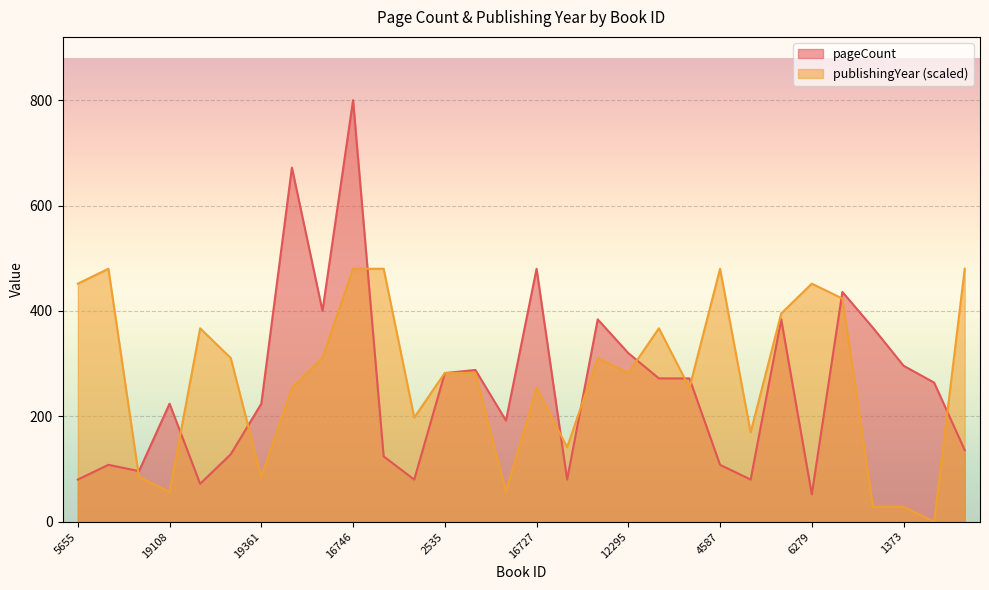

Reading left to right, list all the values displayed in this chart.

pageCount: 80.0	108.0	96.0	224.0	72.0	128.0	224.0	672.0	400.0	800.0	124.0	80.0	282.0	288.0	192.0	480.0	80.0	384.0	320.0	272.0	272.0	108.0	80.0	384.0	52.0	436.0	368.0	296.0	264.0	136.0
publishingYear: 451.8	480.0	84.7	56.5	367.1	310.6	84.7	254.1	310.6	480.0	480.0	197.6	282.4	282.4	56.5	254.1	141.2	310.6	282.4	367.1	254.1	480.0	169.4	395.3	451.8	423.5	28.2	28.2	0.0	480.0